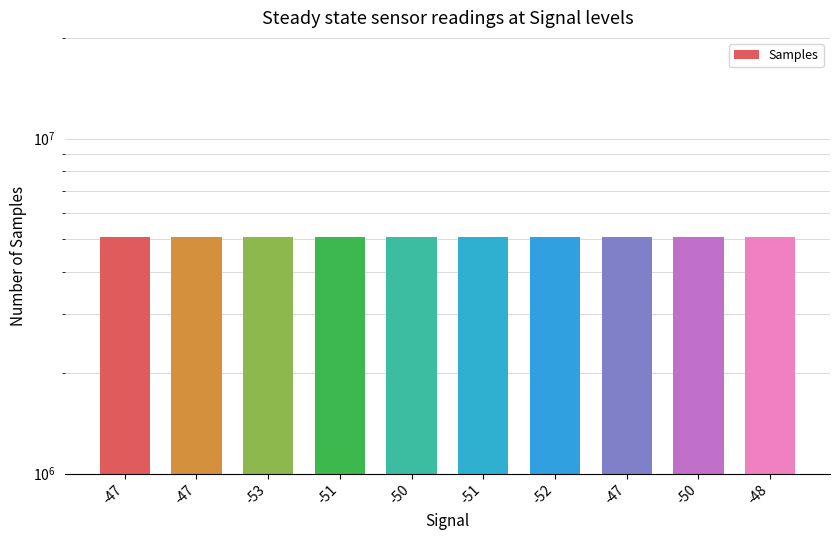

Where does the data first go above 5081437?

-47